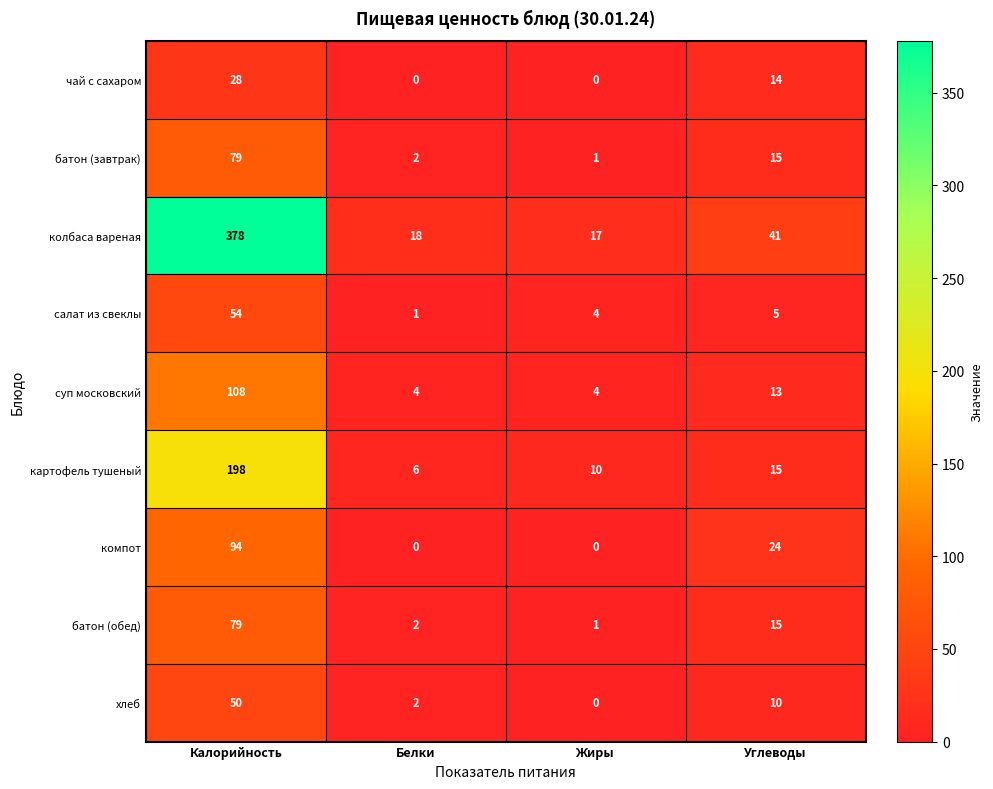

The картофель тушеный series shows 6 at Белки. True or false?

True